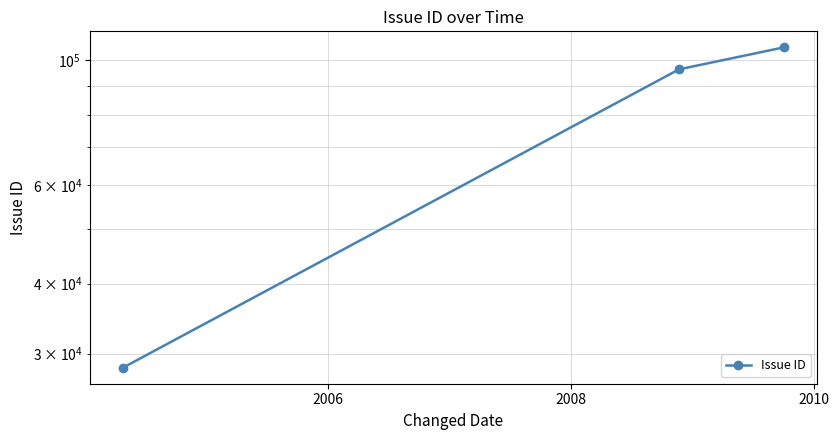

What is the difference between the maximum and minimum values?

77200